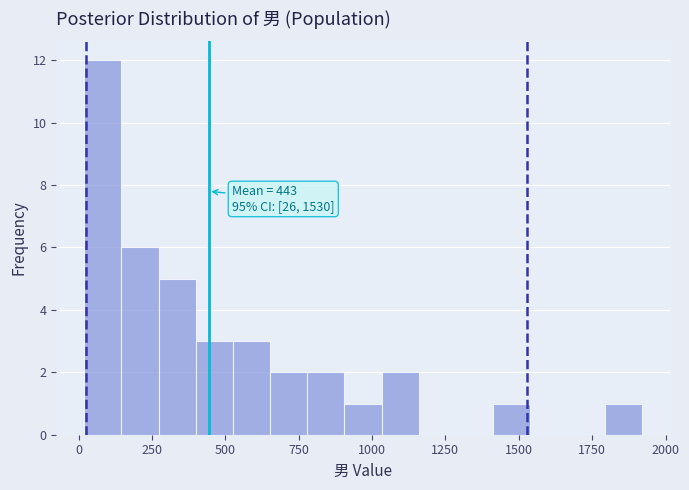

Read against the x-axis, roughly where is the centre of the tallest bar?

100